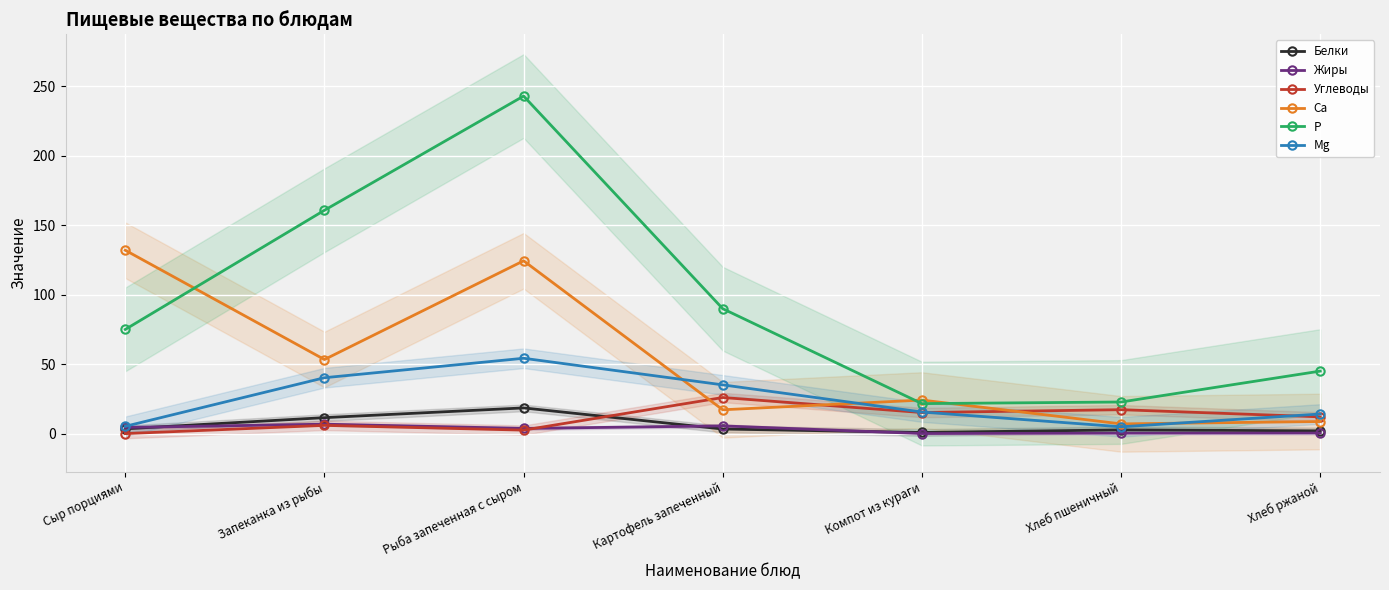

What is the difference between the highest and lowest values at Запеканка из рыбы?

154.8